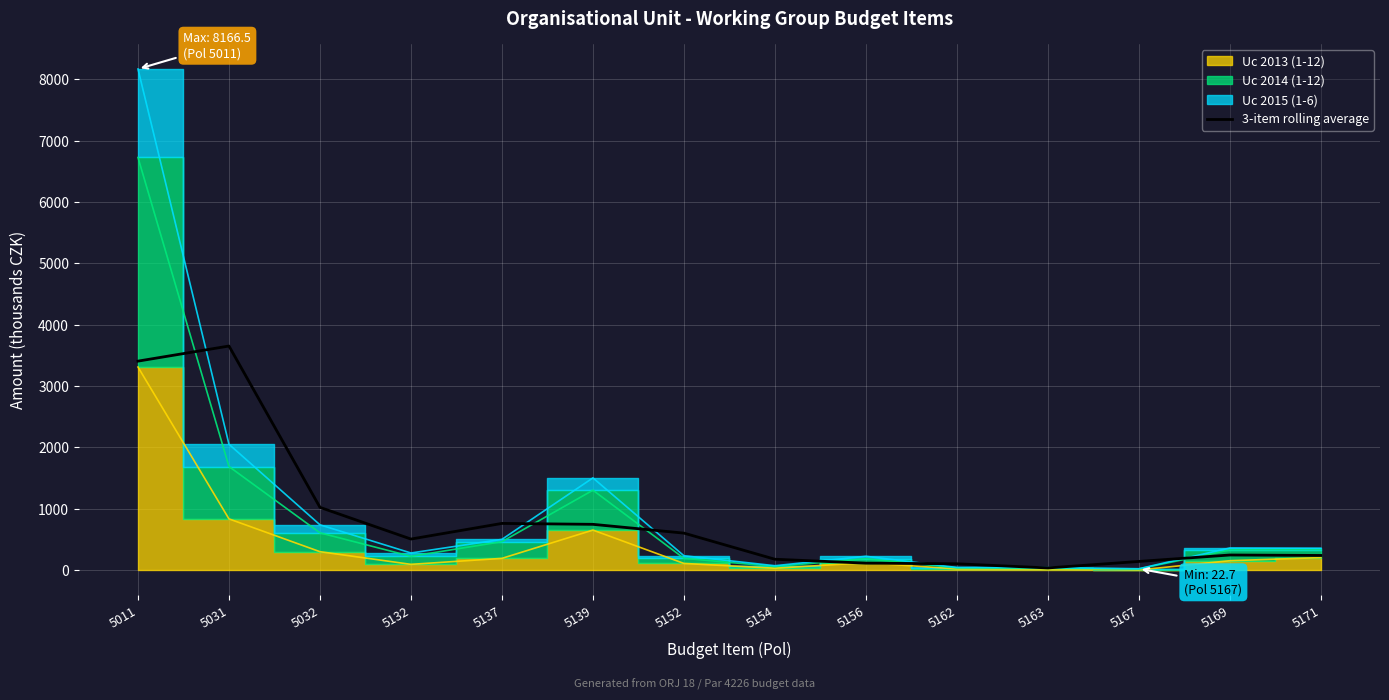

What is the highest value of the 3-item rolling average series?

3652.0